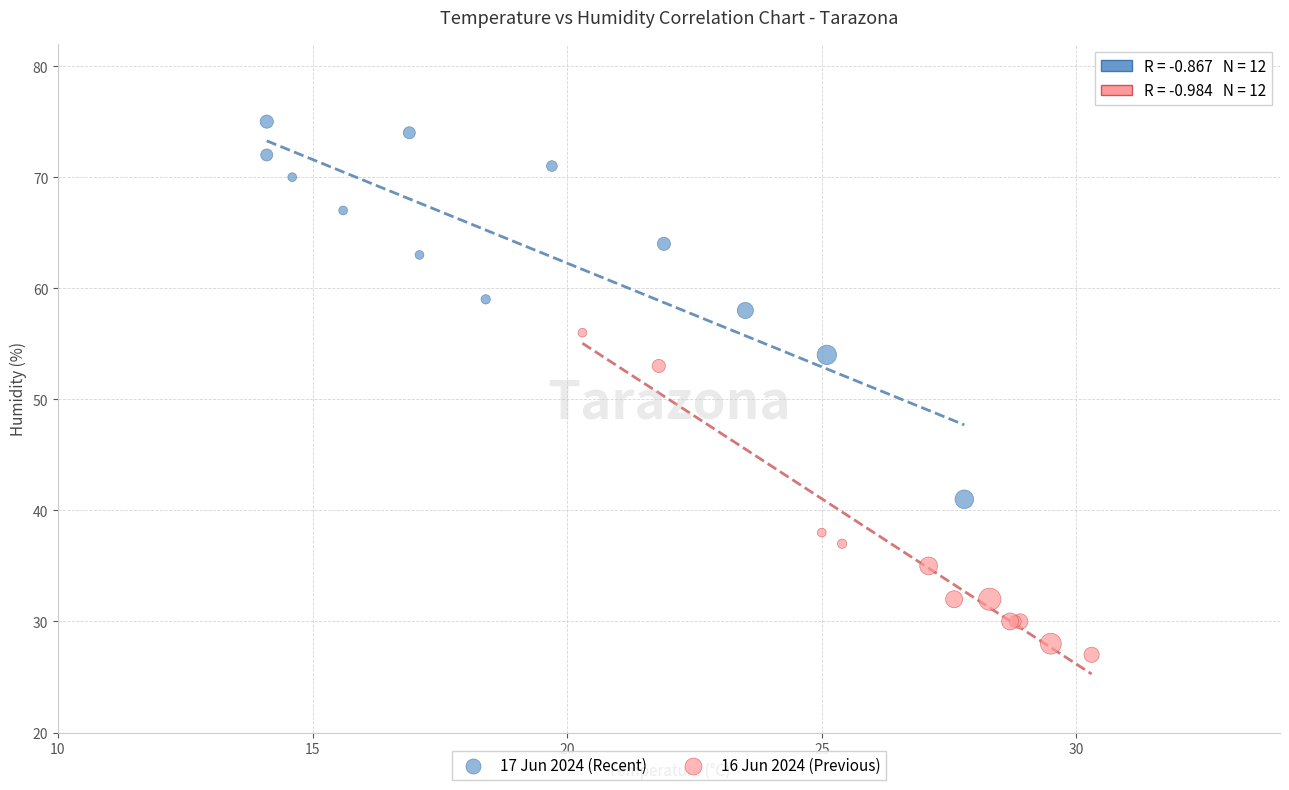

Which series has the widest spread of Y values?

17 Jun 2024 (Recent)